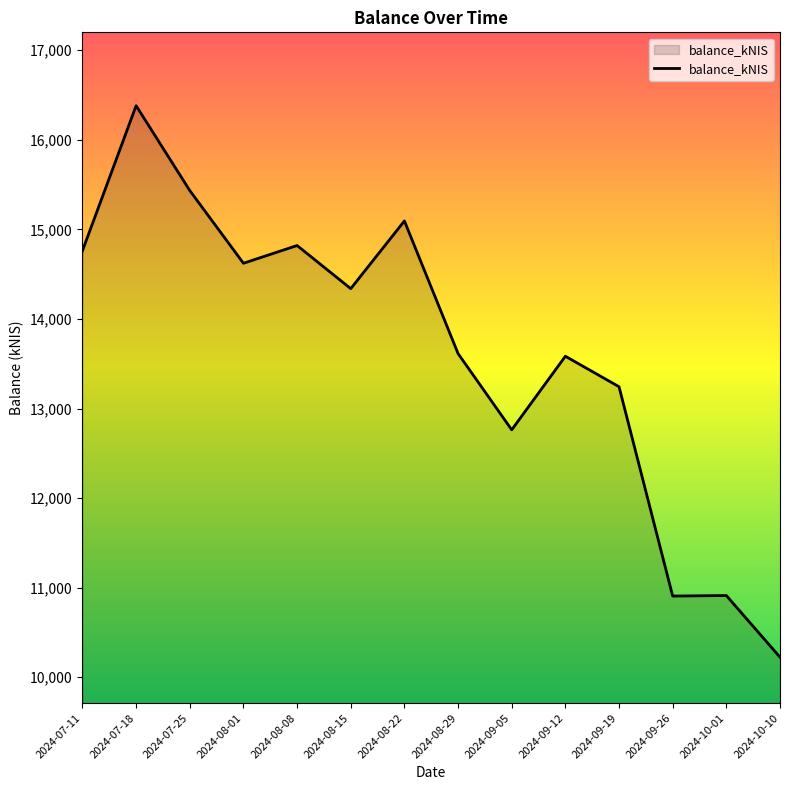

Which label corresponds to the smallest value in the chart?

2024-10-10